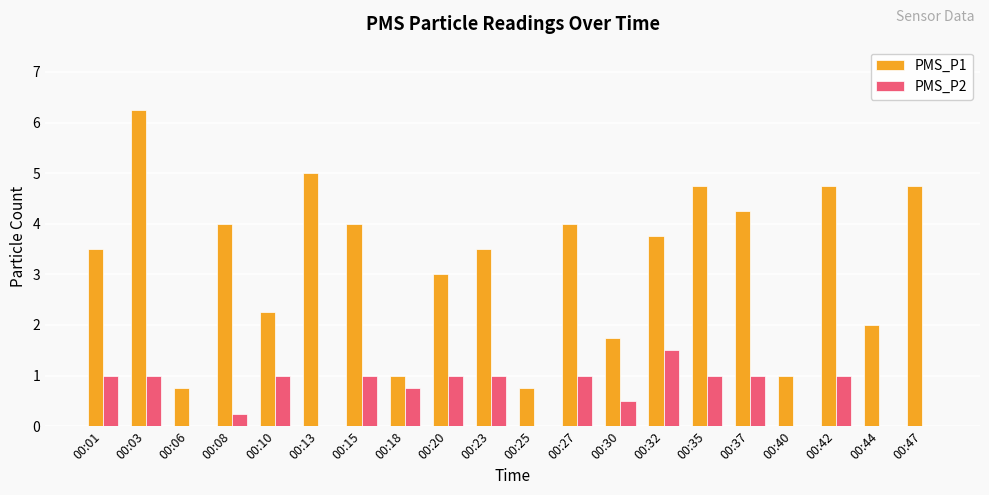

Is it true that PMS_P2 equals 1.0 at 00:27?

True